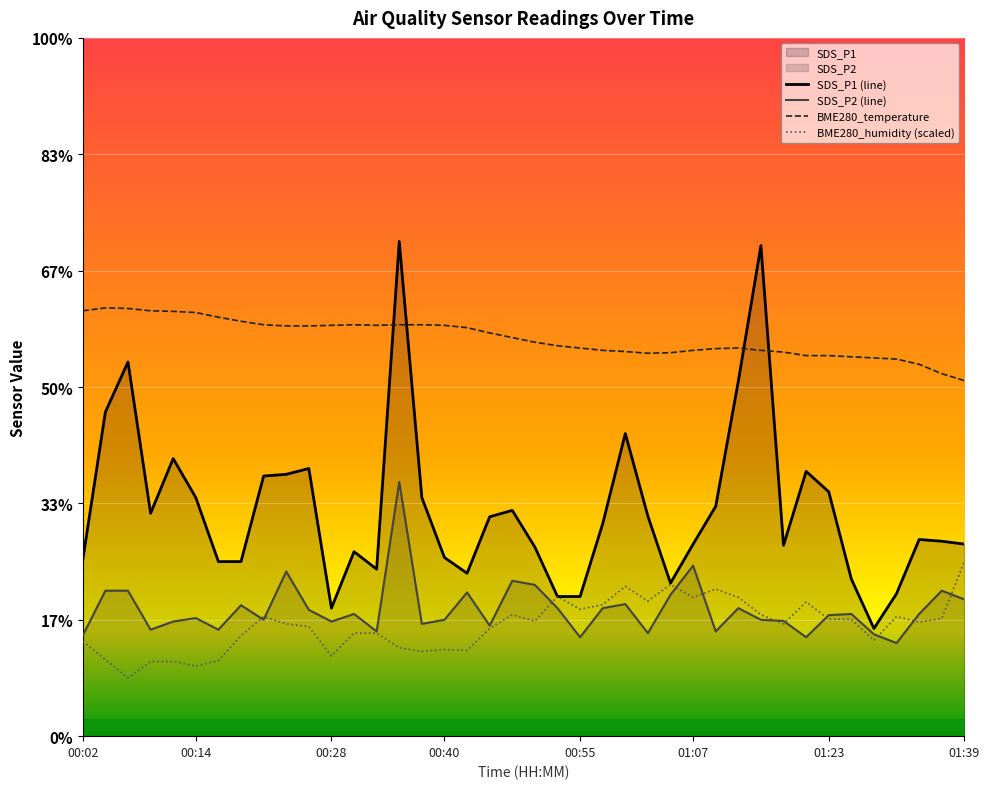

True or false: SDS_P1 has a value of 4.2 at 01:26.

False